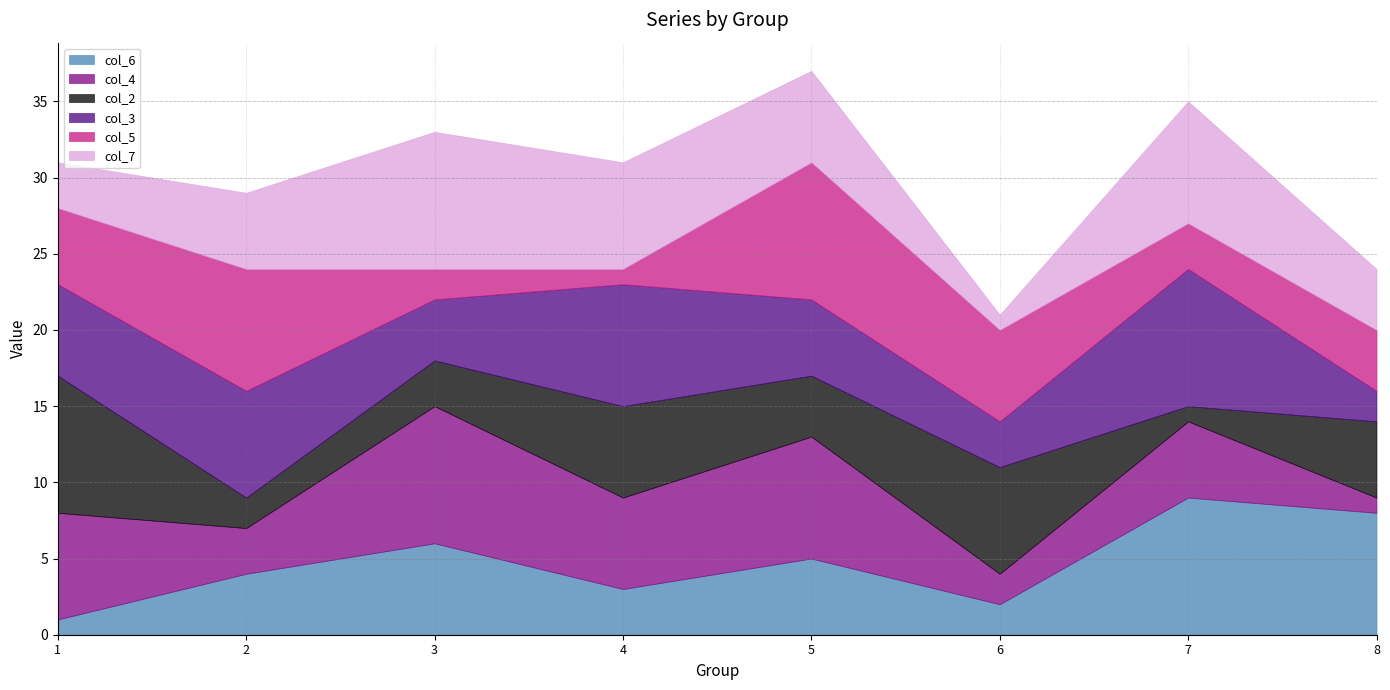

What is the sum of all col_2 values?

37